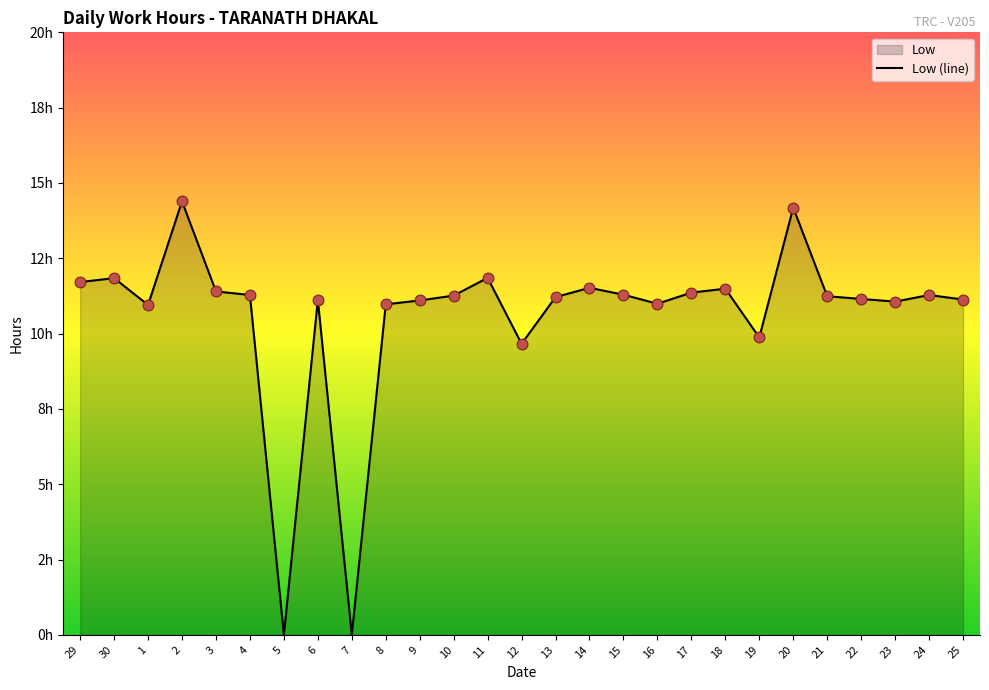

What is the ratio of the value at 22 to the value at 12?

1.2